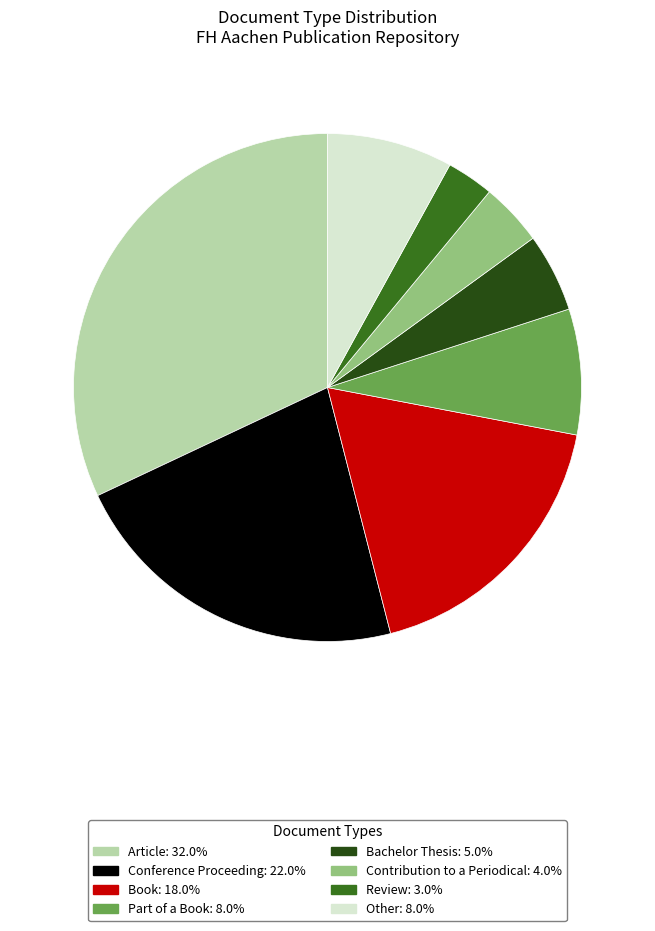

Do Book and Other together represent more than half of the pie?

No